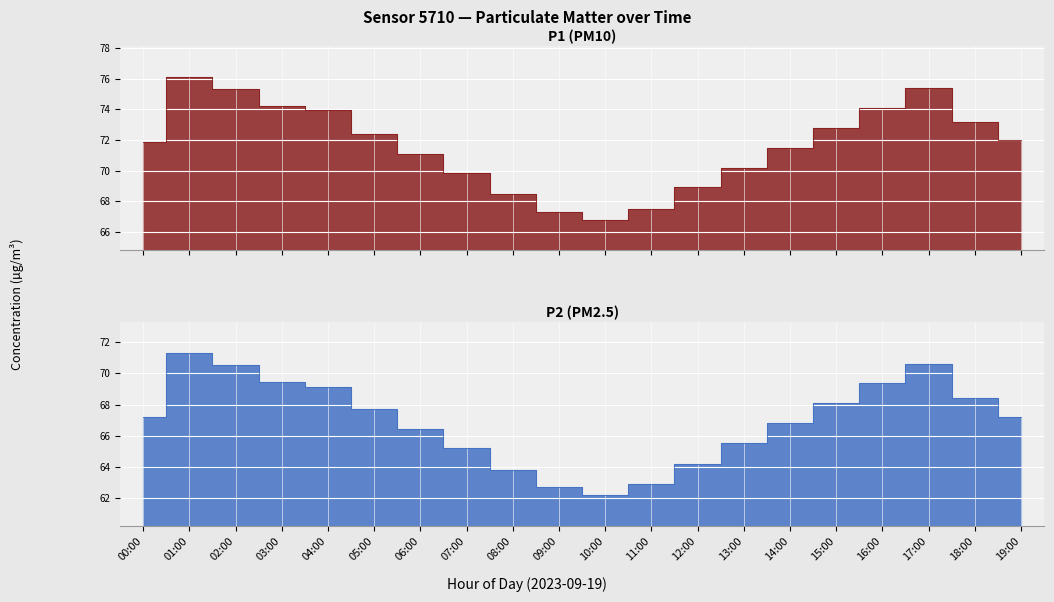

What is the sum of the P2 values at 02:00 and 13:00?

136.1